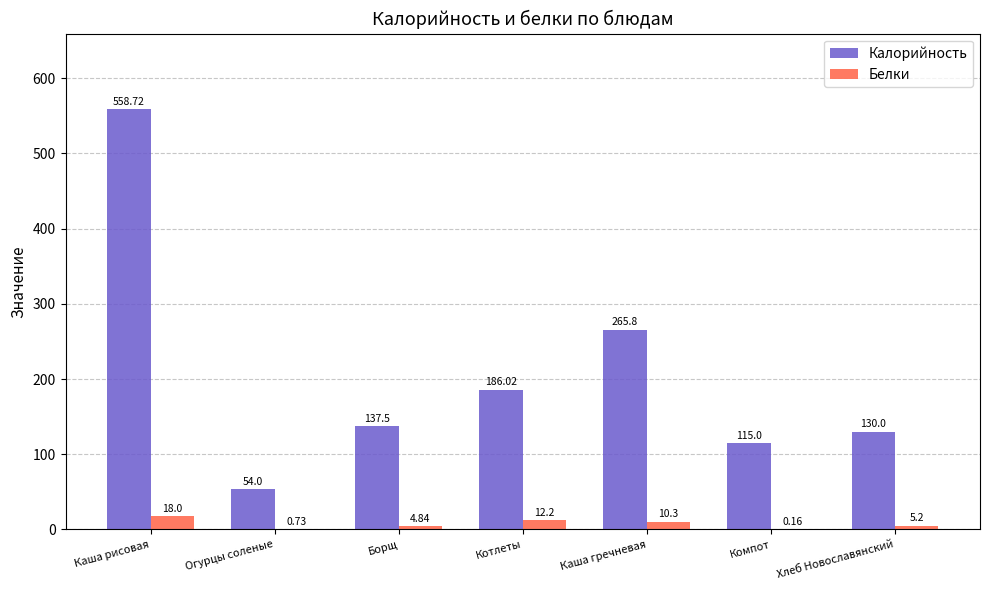

What is the difference between the Калорийность values at Борщ and Хлеб Новославянский?

7.5